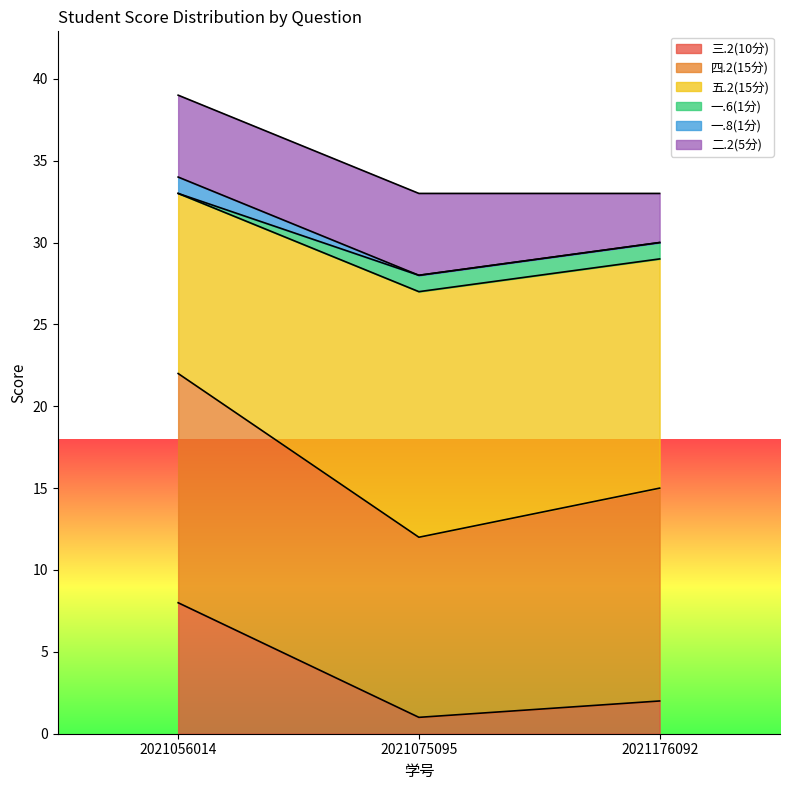

Rank the categories by 三.2(10分) value from highest to lowest.

2021056014, 2021176092, 2021075095